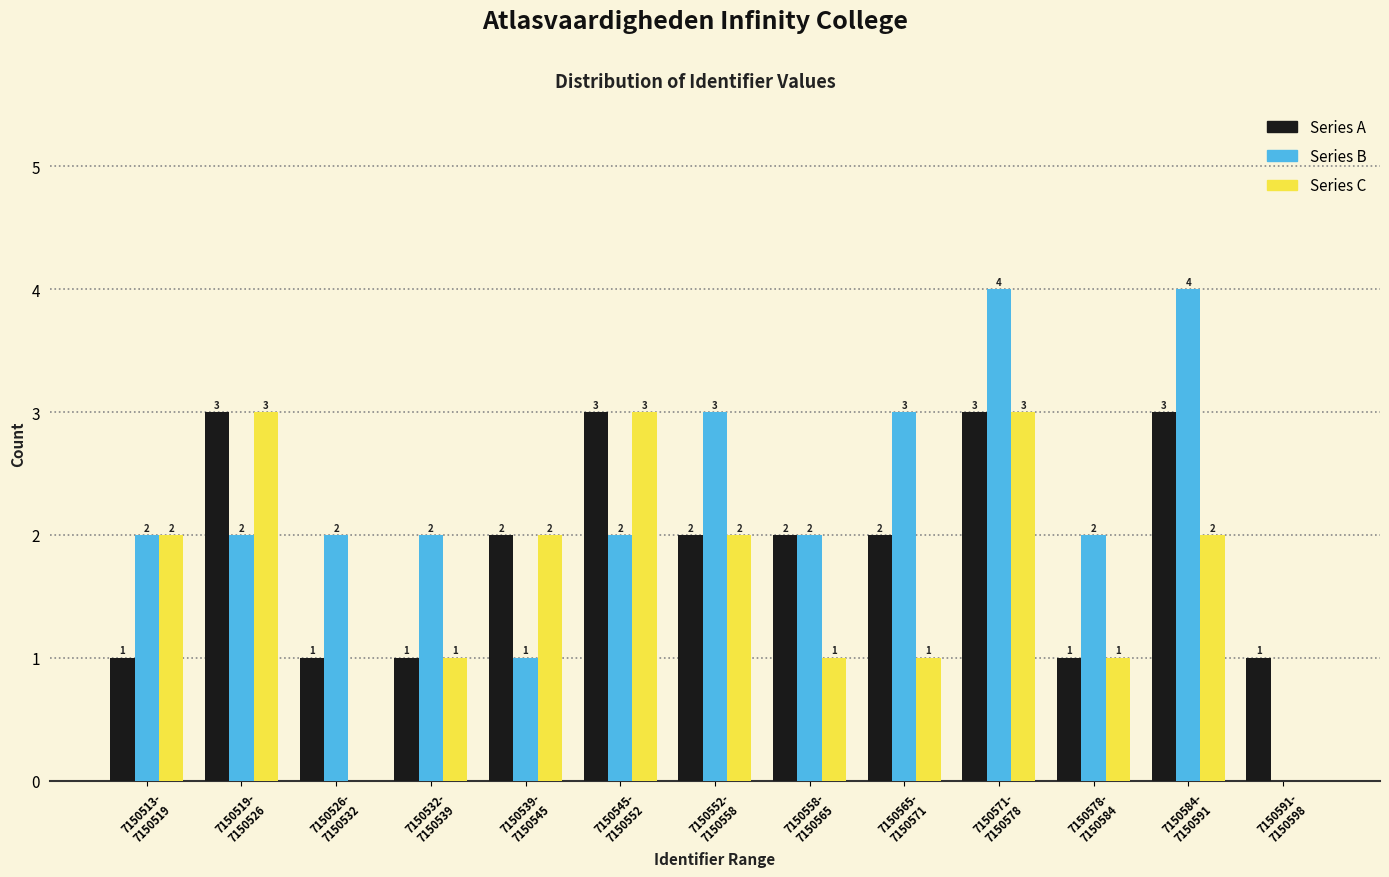

What is the sum of all Series B values?

29